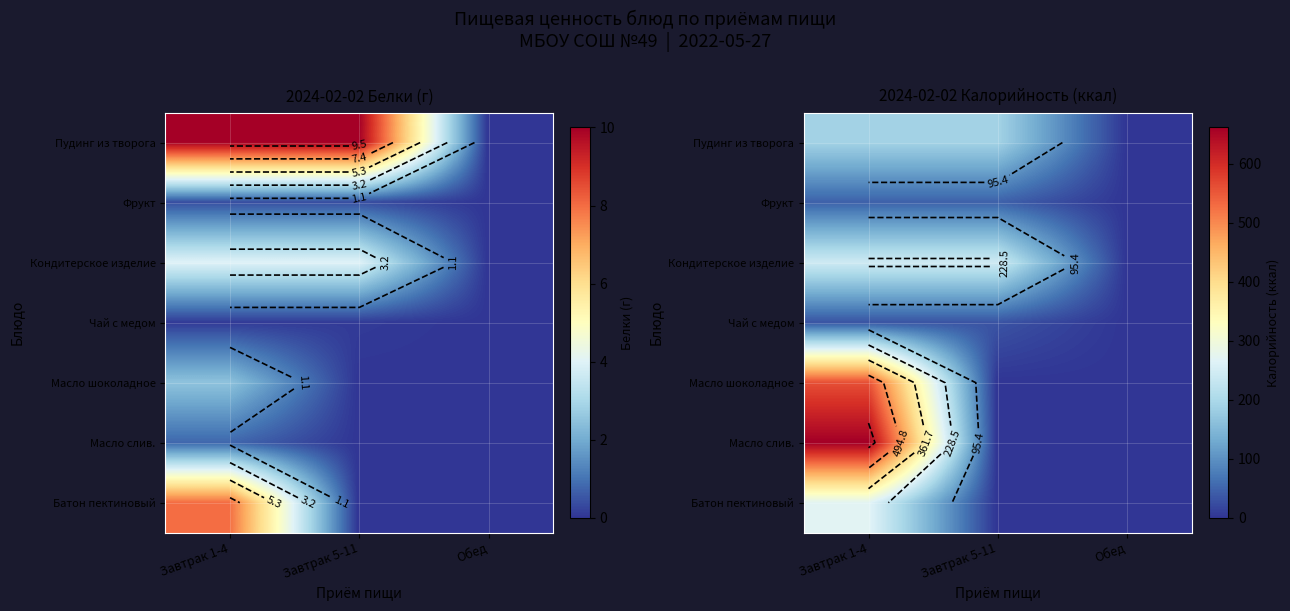

Is the value of Масло шоколадное at Обед greater than the value of Пудинг из творога at Завтрак 1-4?

No